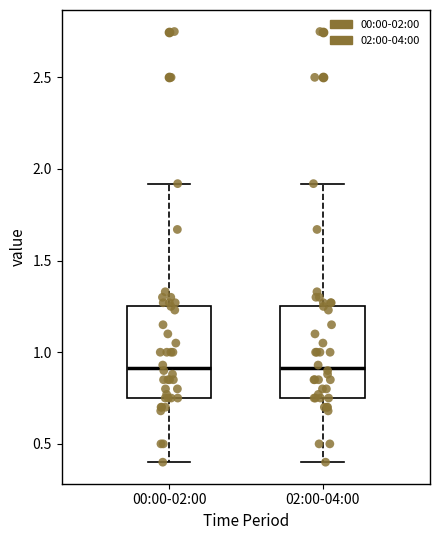

Reading left to right, read every box against the y-axis: the position of its median line, the range the box covers, and the ends of its whiskers. The values are not printed on the chart, so give them approximately, as read against the axis.

00:00-02:00: median 0.90, box 0.75 to 1.25, whiskers 0.40 to 1.90
02:00-04:00: median 0.90, box 0.75 to 1.25, whiskers 0.40 to 1.90